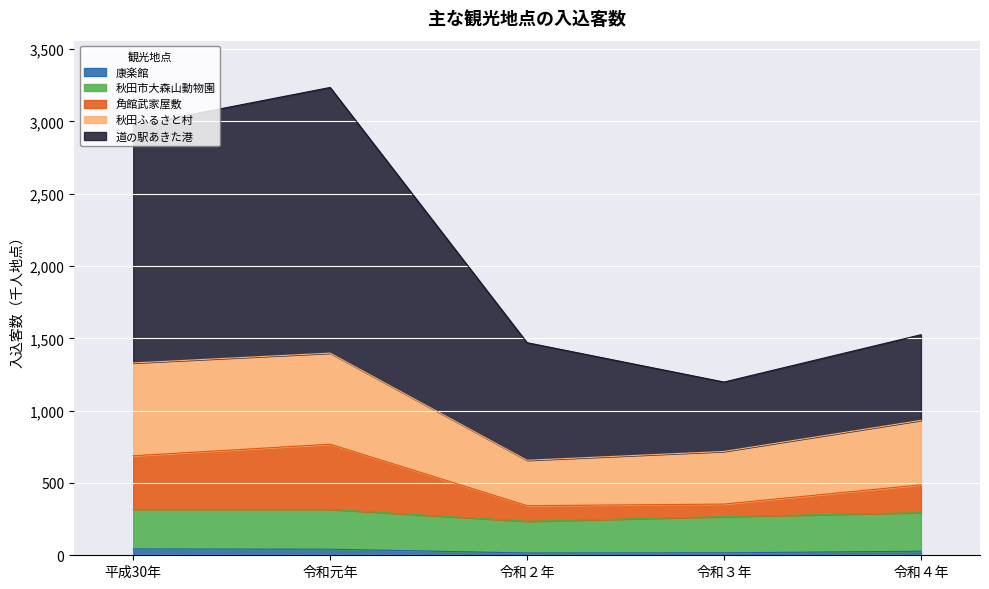

What is the label of the 5th point from the left?

令和４年